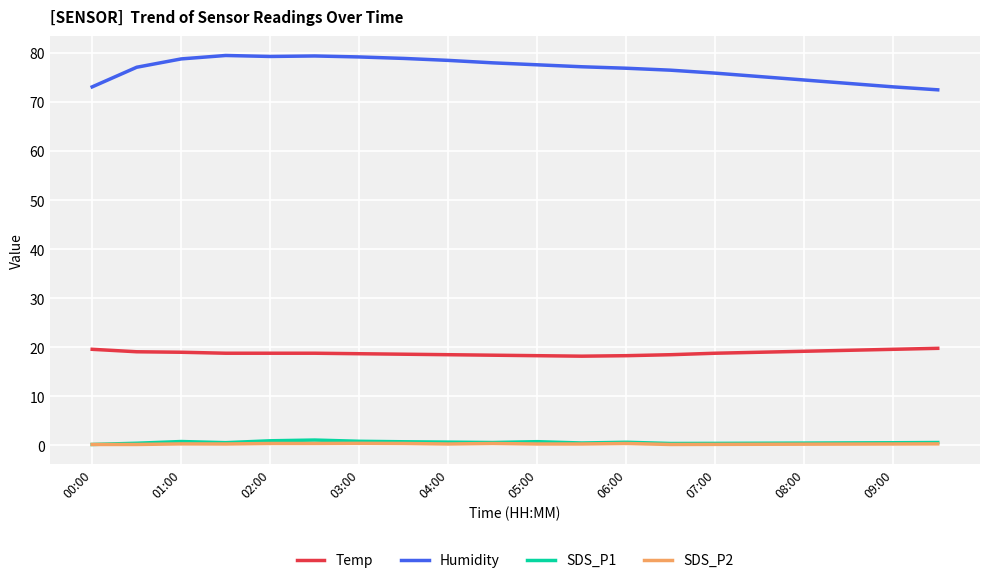

What is the highest value of the Temp series?

19.8